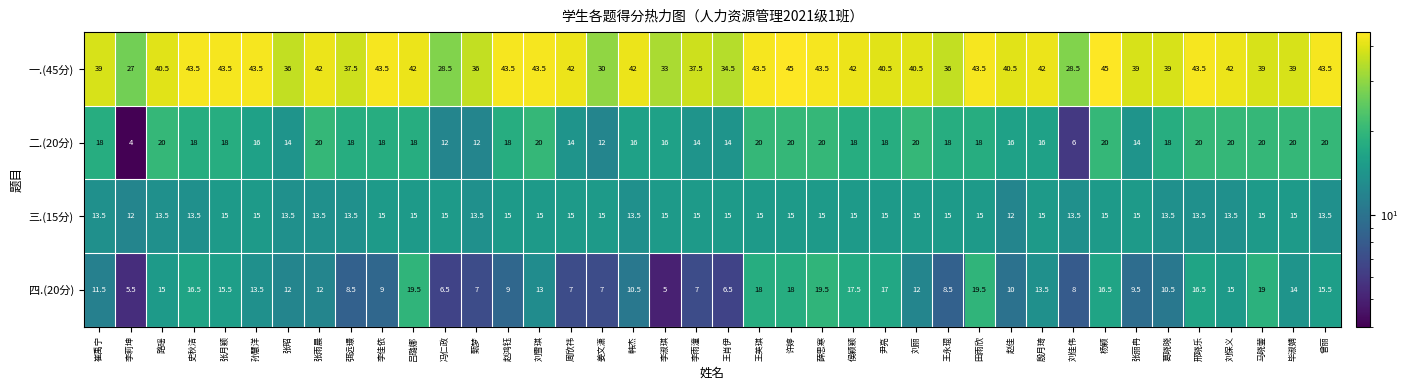

Rank the series by their maximum value, from highest to lowest.

一.(45分), 二.(20分), 四.(20分), 三.(15分)